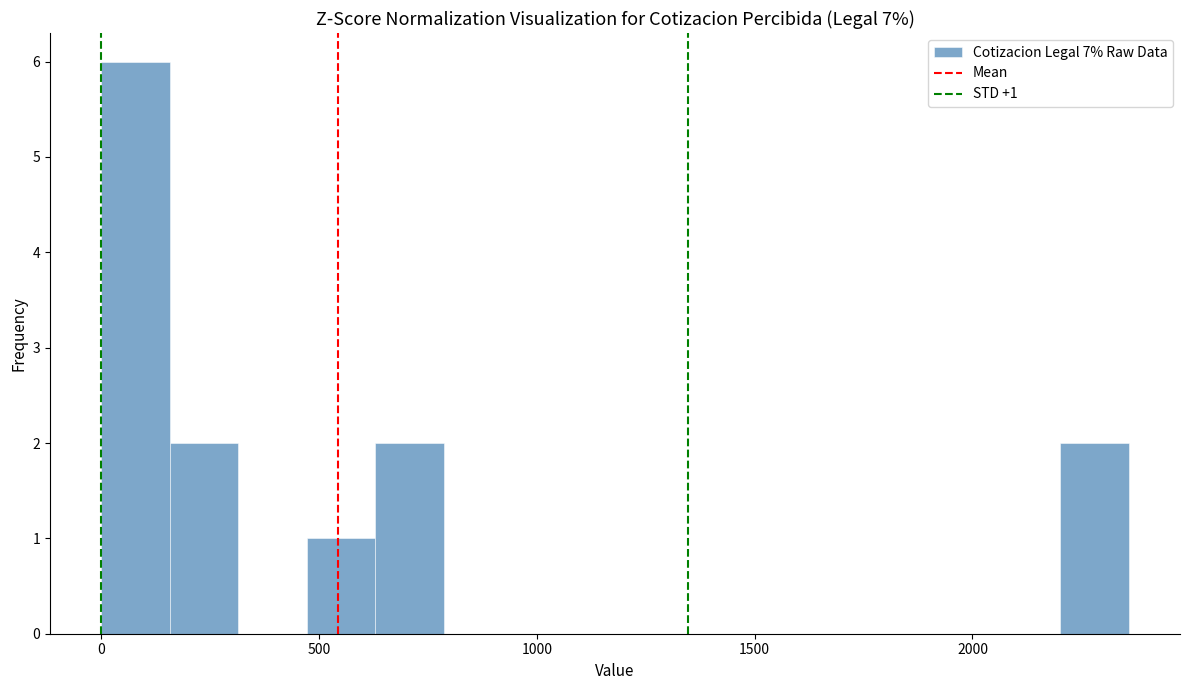

Read against the x-axis, roughly where is the centre of the tallest bar?

100